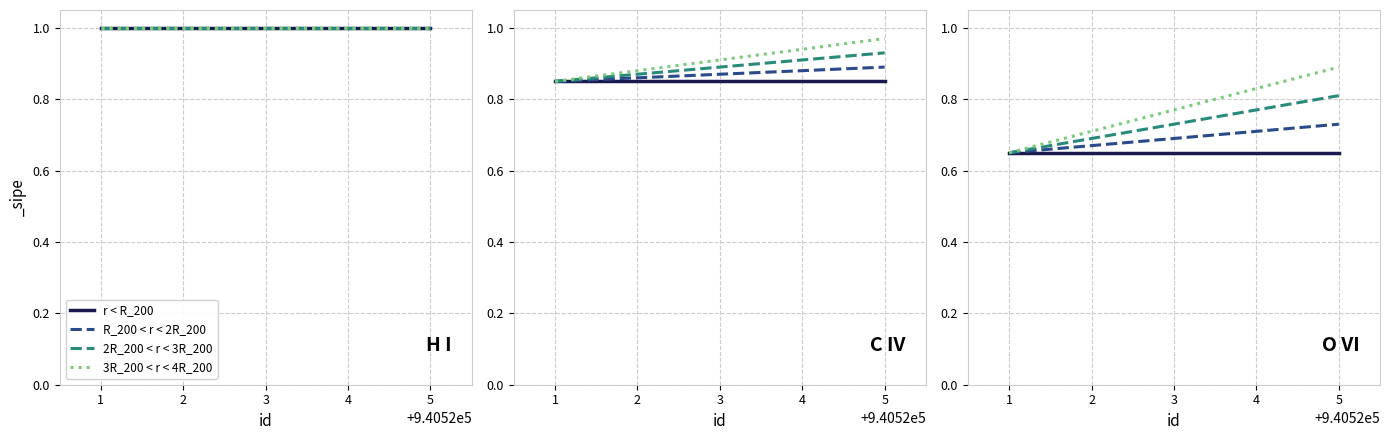

What is the sum of the r < R_200 values at 4 and 5?

1.3